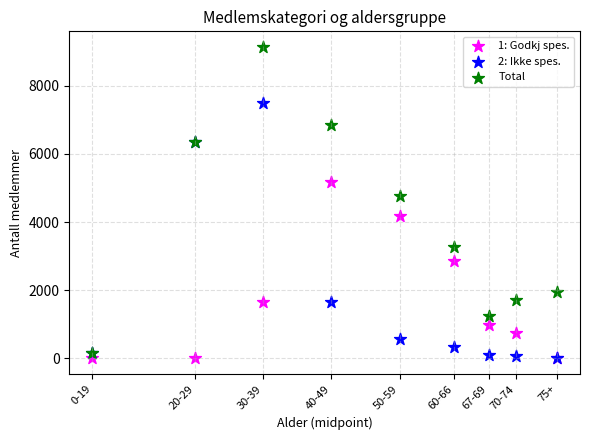

Across all series, what Y value is closest to 4571?

4768